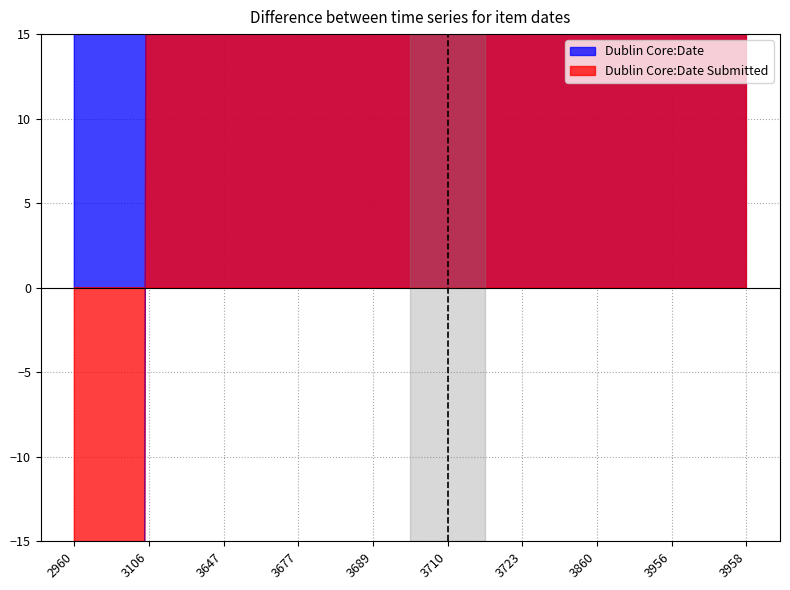

True or false: Dublin Core:Date Submitted and Dublin Core:Date intersect in this chart.

False